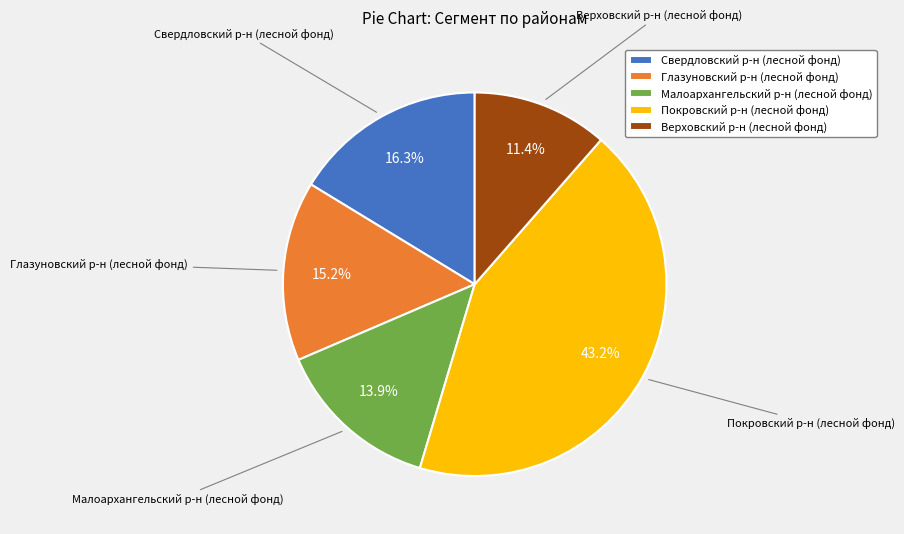

Is there a majority slice in this chart?

No